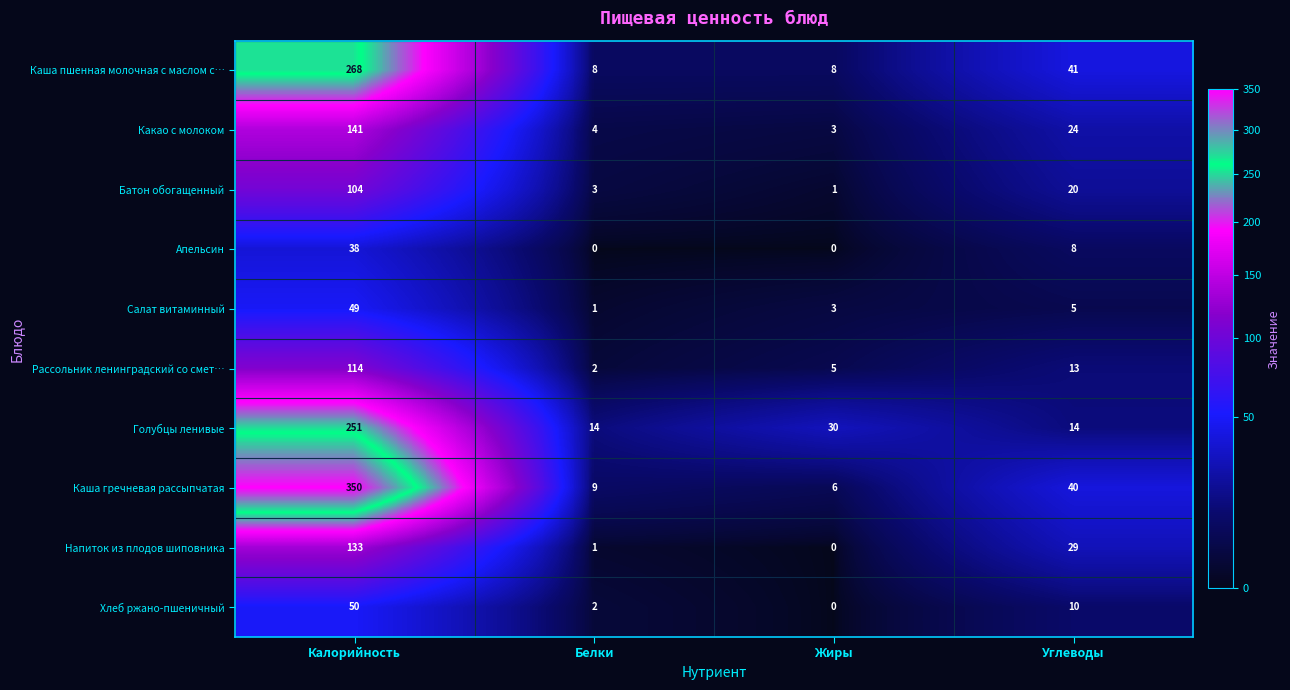

Which series has the largest range (max minus min)?

Каша гречневая рассыпчатая